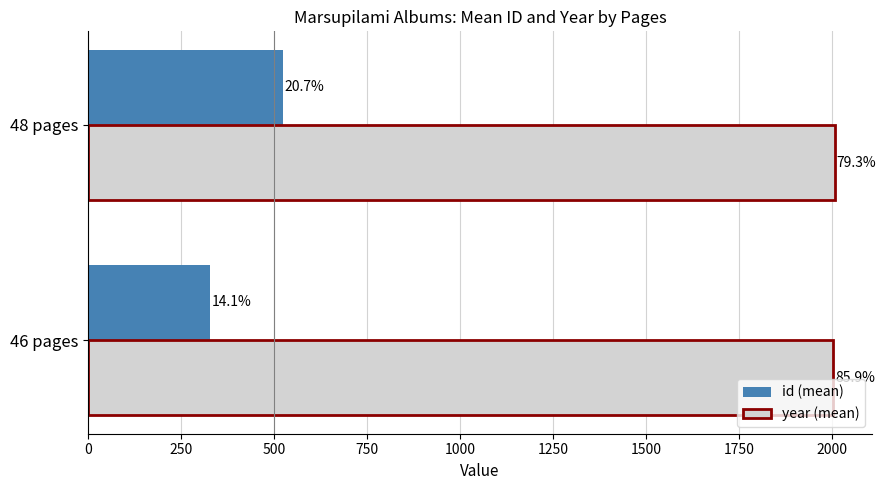

What are all the series names shown in the legend?

id (mean), year (mean)